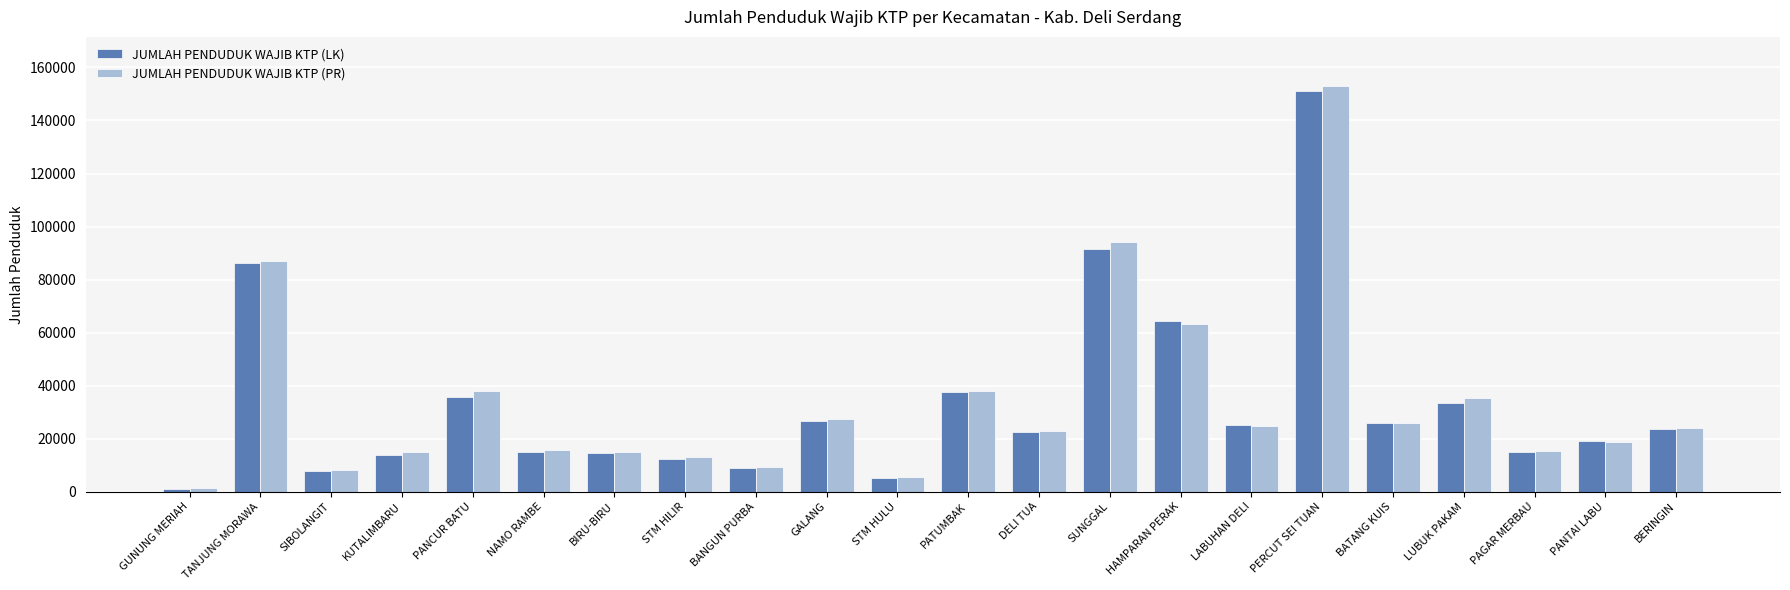

What is the total value across all series at PAGAR MERBAU?

30455